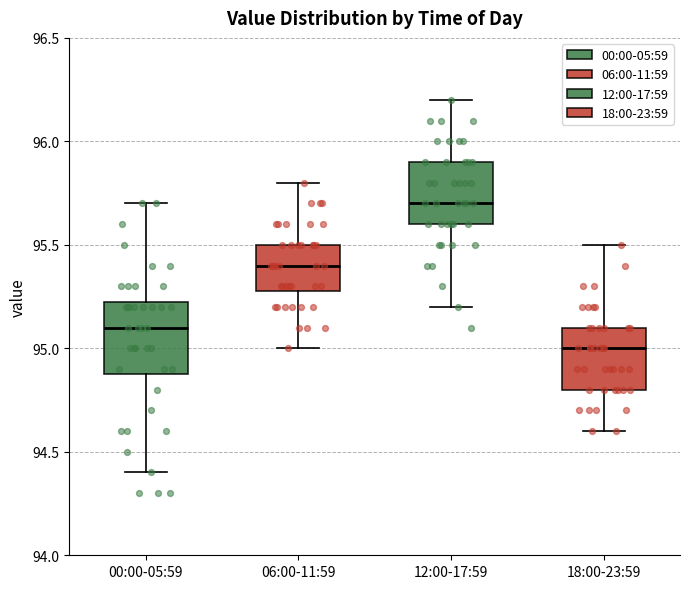

Reading left to right, read every box against the y-axis: the position of its median line, the range the box covers, and the ends of its whiskers. The values are not printed on the chart, so give them approximately, as read against the axis.

00:00-05:59: median 95.10, box 94.90 to 95.25, whiskers 94.40 to 95.70
06:00-11:59: median 95.40, box 95.30 to 95.50, whiskers 95.00 to 95.80
12:00-17:59: median 95.70, box 95.60 to 95.90, whiskers 95.20 to 96.20
18:00-23:59: median 95.00, box 94.80 to 95.10, whiskers 94.60 to 95.50